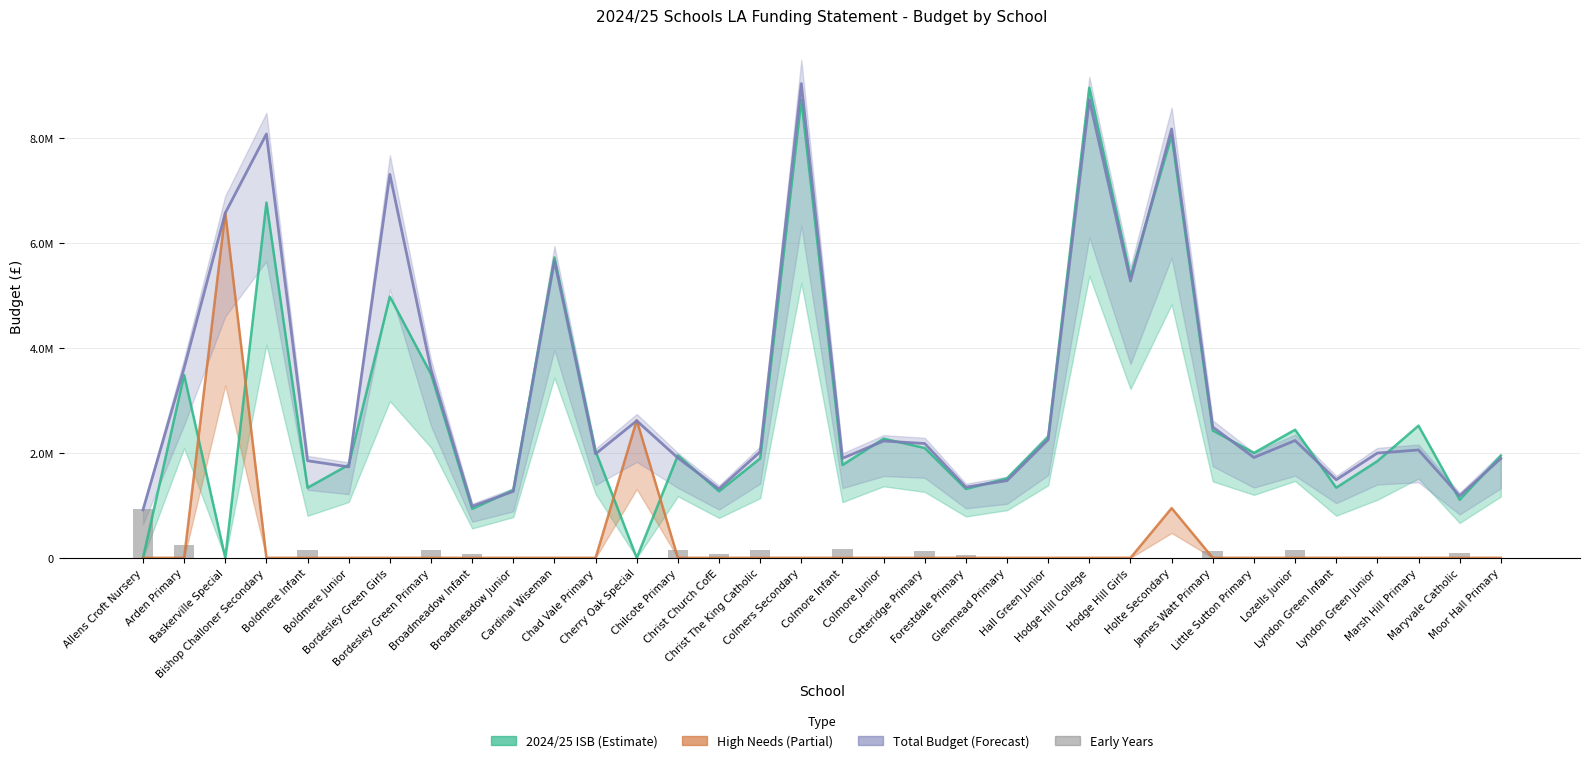

What is the label of the 33rd bar from the left?

Maryvale Catholic